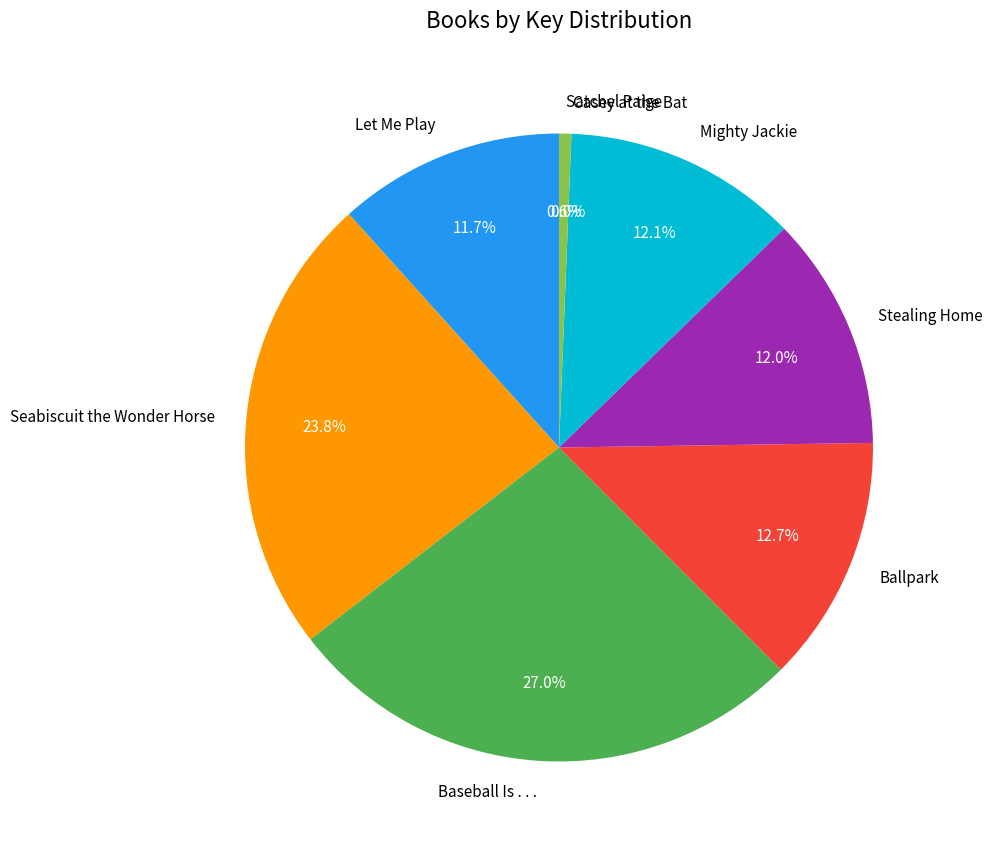

Which category has the biggest portion of the pie?

Baseball Is . . .